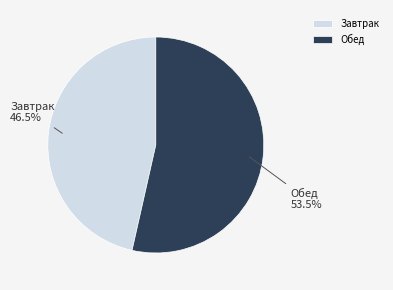

Is there any slice that represents more than half of the pie?

Yes